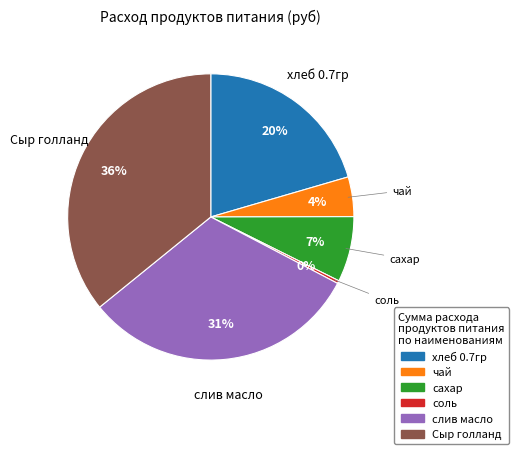

Count the number of slices in the pie.

6